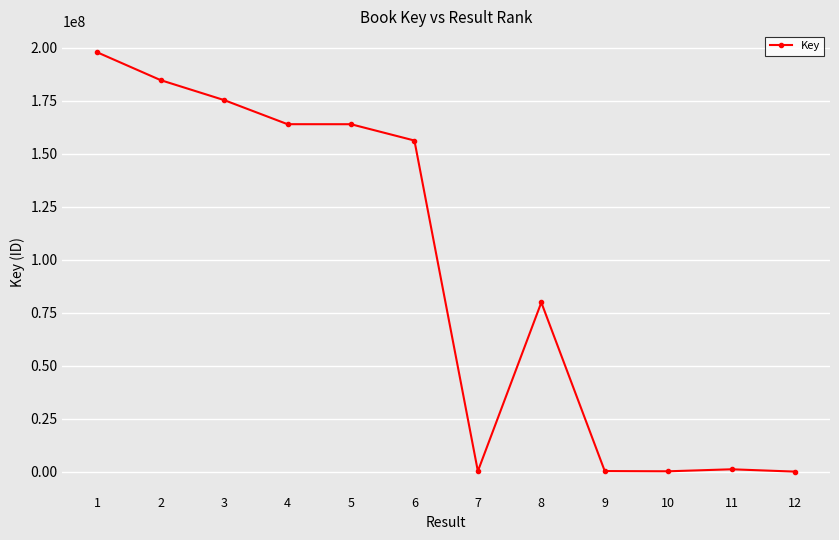

True or false: the data shows 59077269 at 5.

False